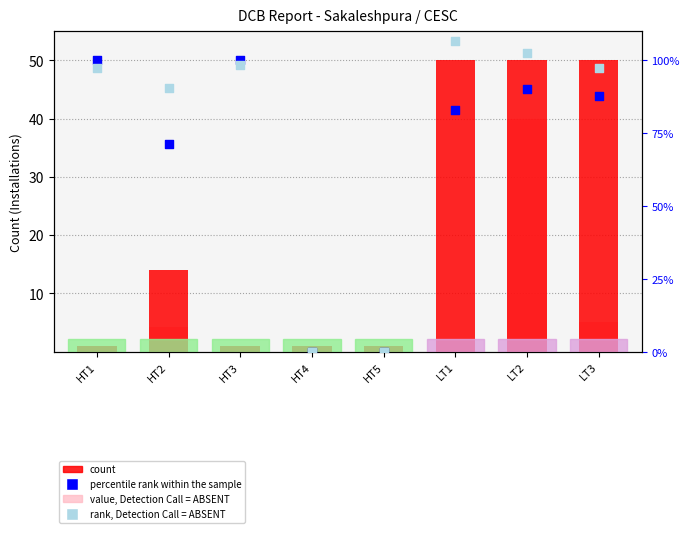

Is the value of value, Detection Call = ABSENT at HT2 greater than the value of percentile rank within the sample at LT2?

No